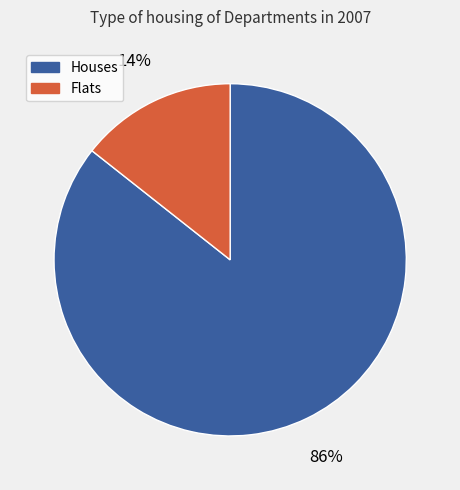

Is it true that Houses is 86% of the pie?

True